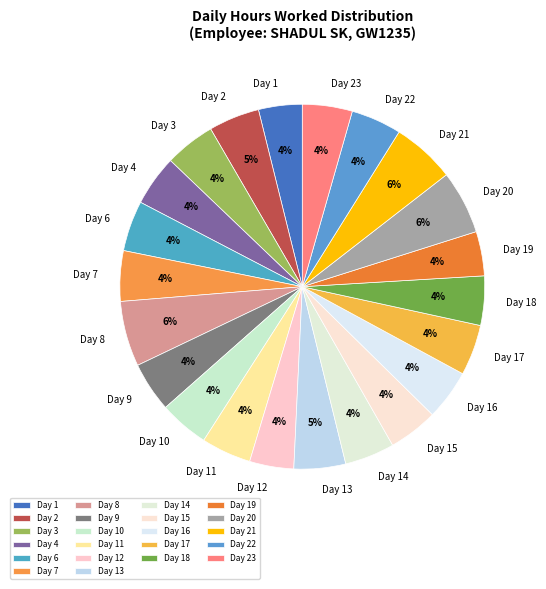

To the nearest percent, what is the average slice percentage?

5%